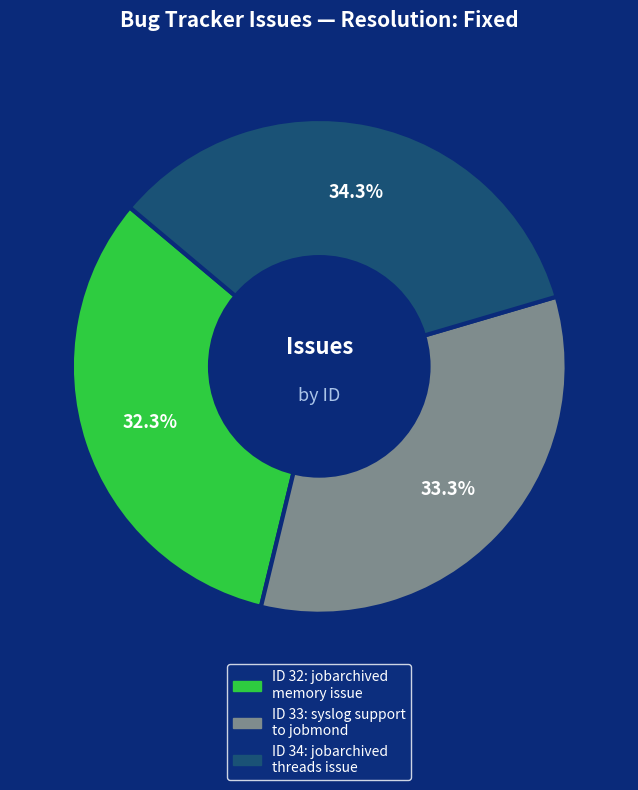

Does ID 33: syslog support to jobmond represent more than half of the total?

No